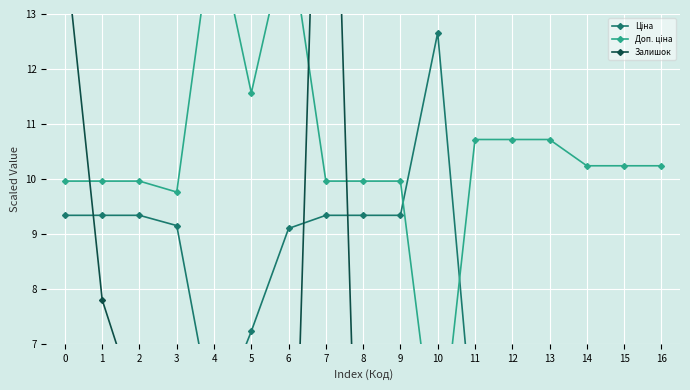

True or false: Доп. ціна and Ціна intersect in this chart.

True